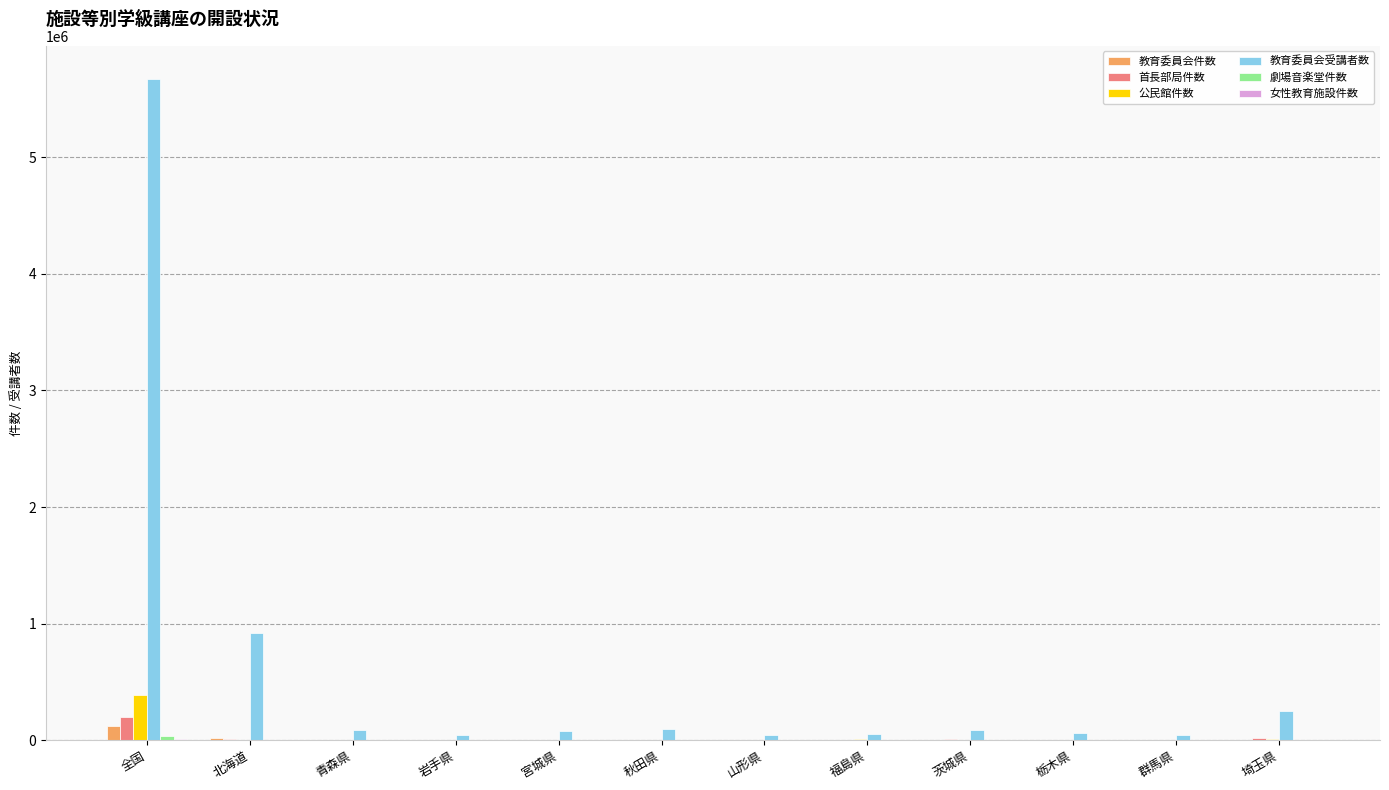

Which series has the largest total across all categories?

教育委員会受講者数